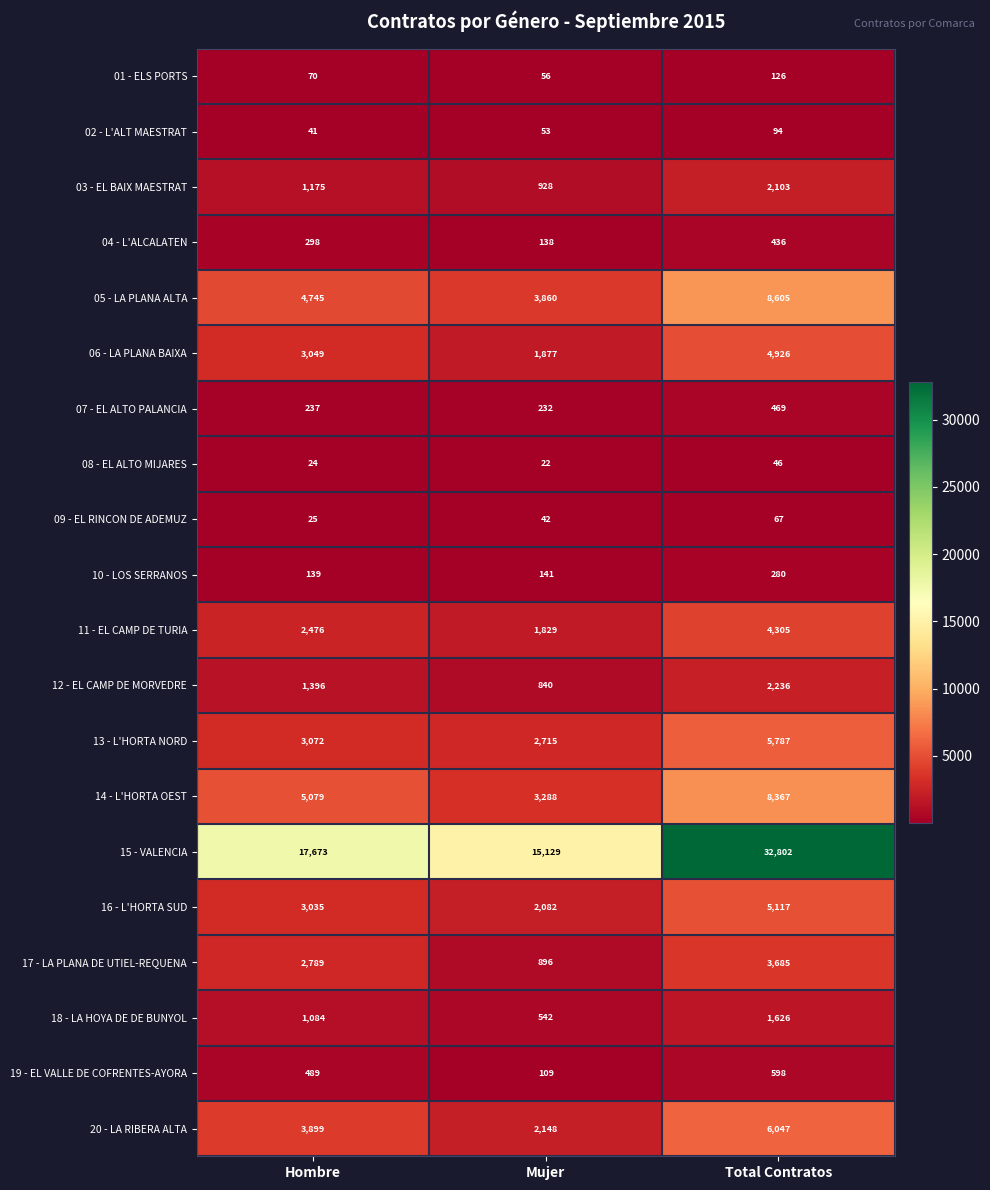

What is the maximum value for 15 - VALENCIA?

32802